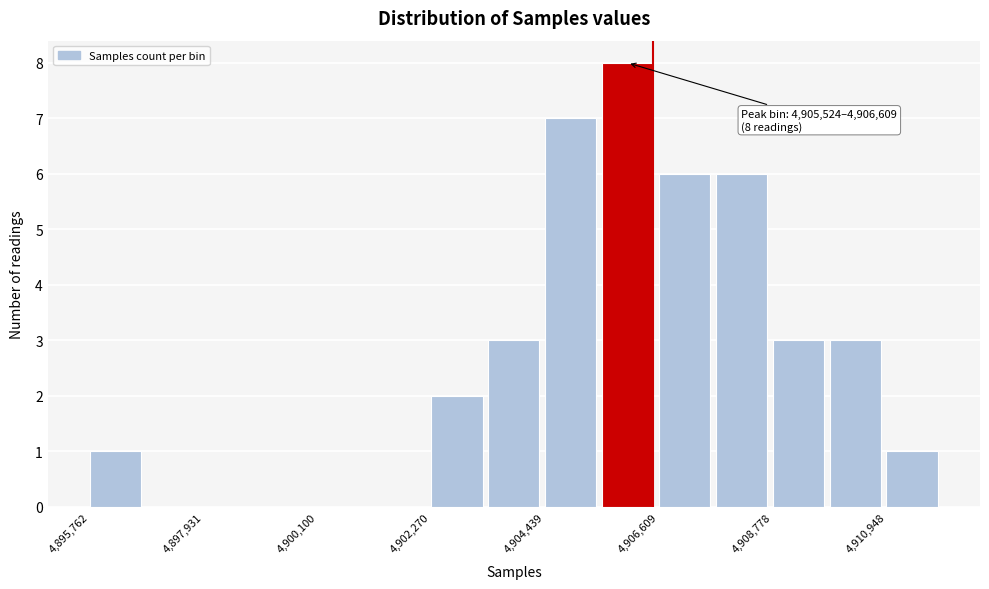

Around what value on the x-axis is the tallest bar? Give the approximate position of its centre, as read against the axis.

4906000